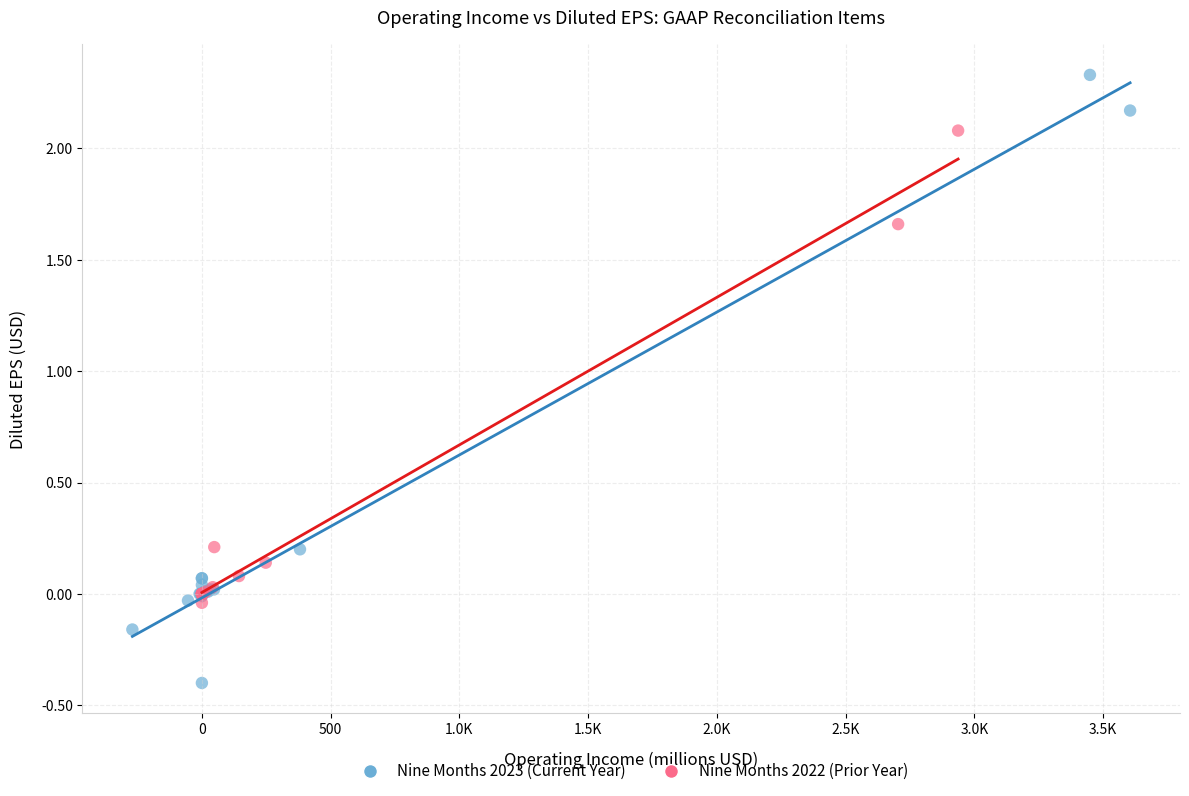

Which series has the largest Y range (max minus min)?

Nine Months 2023 (Current Year)